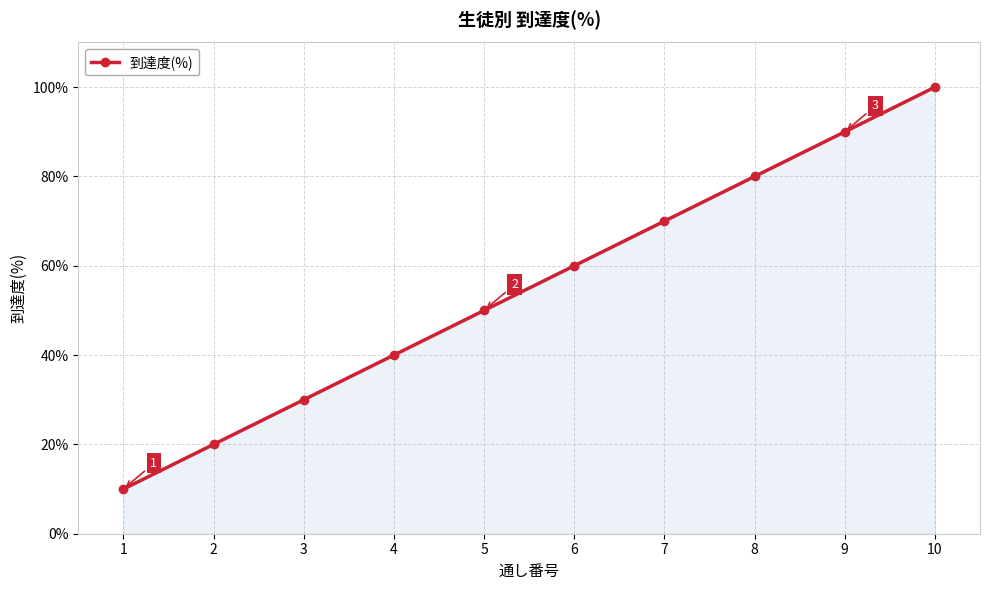

Rank the categories by value from lowest to highest.

1, 2, 3, 4, 5, 6, 7, 8, 9, 10